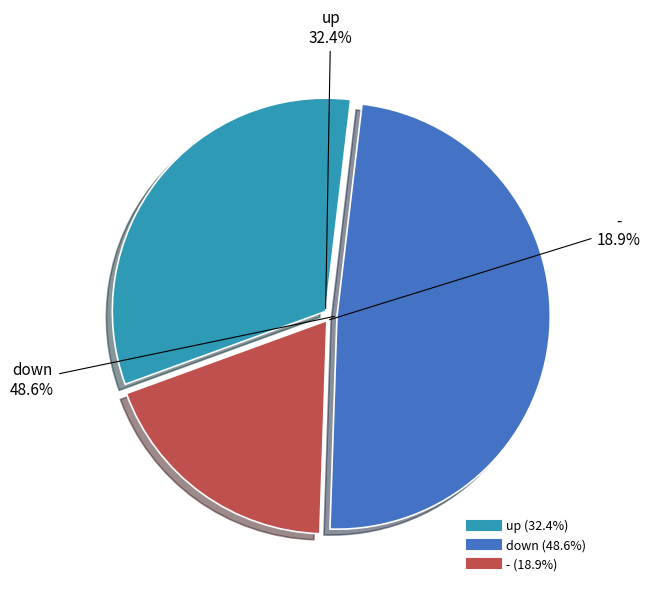

Which slice is the largest?

down